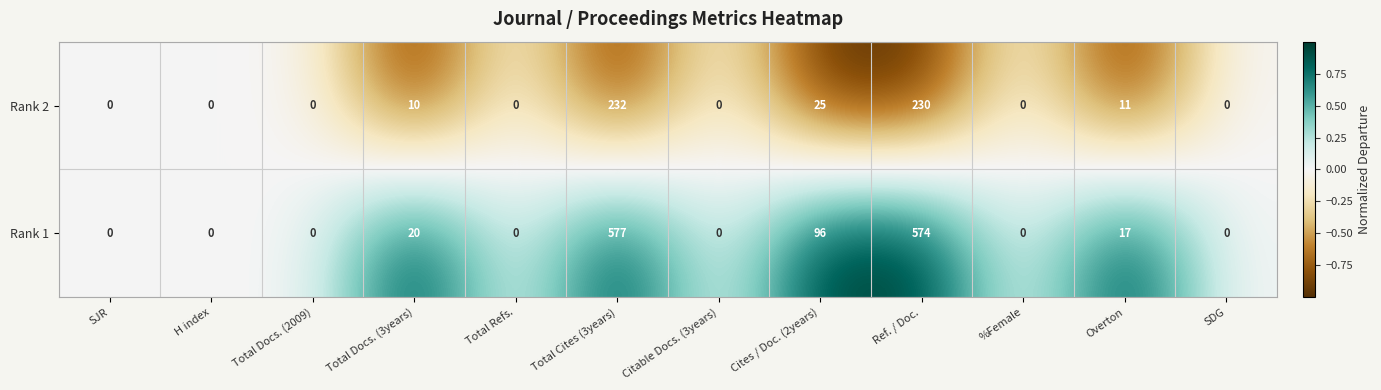

Which series has the largest total across all categories?

Rank 1